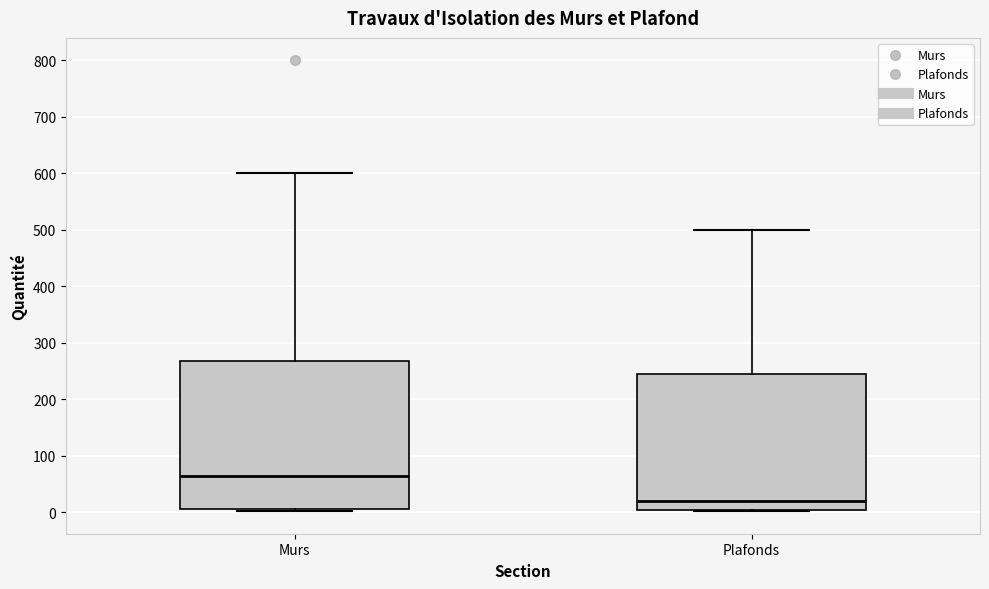

Where is the lower edge of the box for Plafonds on the y-axis? The values are not printed on the chart, so give them approximately, as read against the axis.

0